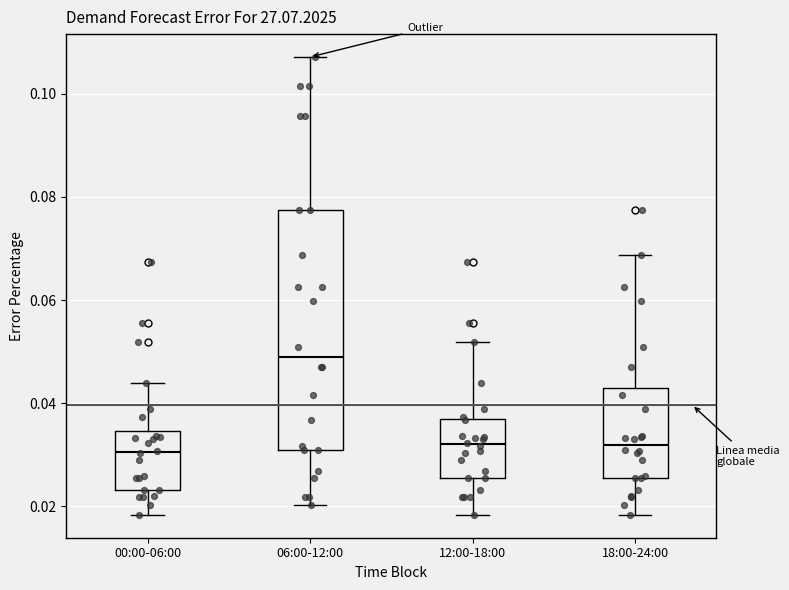

Where does the median line of the box for 18:00-24:00 sit on the y-axis? The values are not printed on the chart, so give them approximately, as read against the axis.

0.032